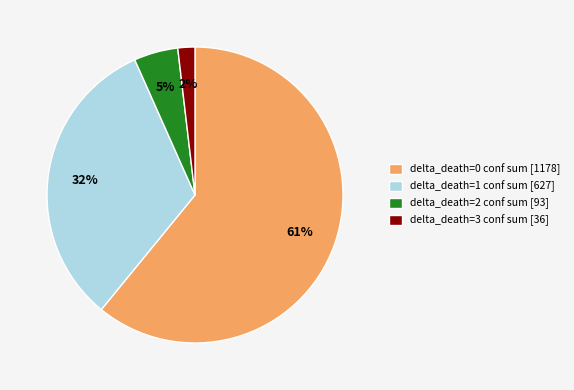

What is the largest slice in the pie chart?

delta_death=0 conf sum [1178]